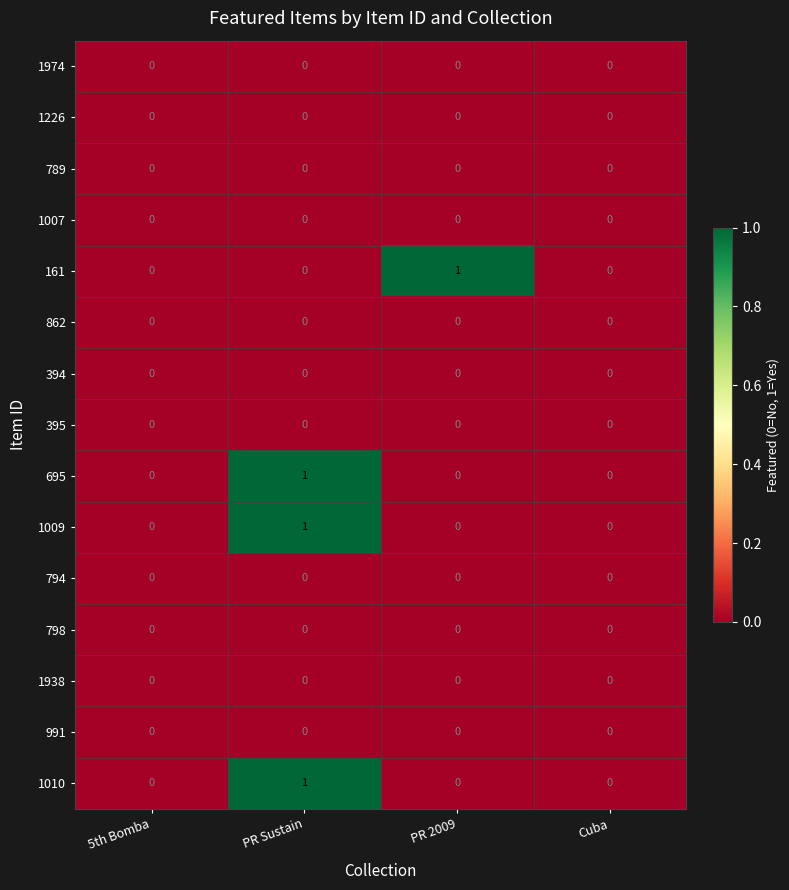

Is it true that 395 equals 0 at PR Sustain?

True